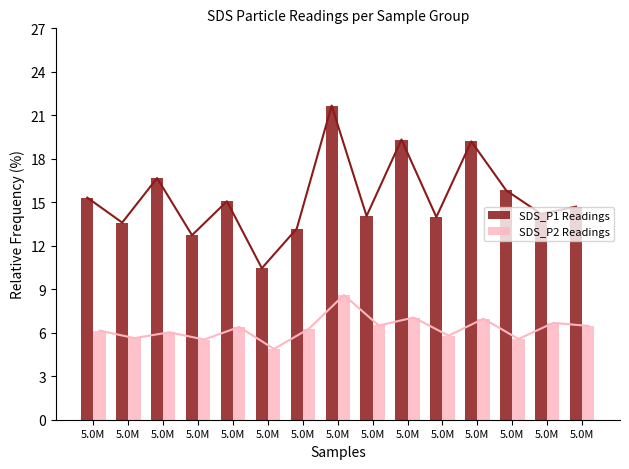

How many data points in SDS_P1 are above 14?

10